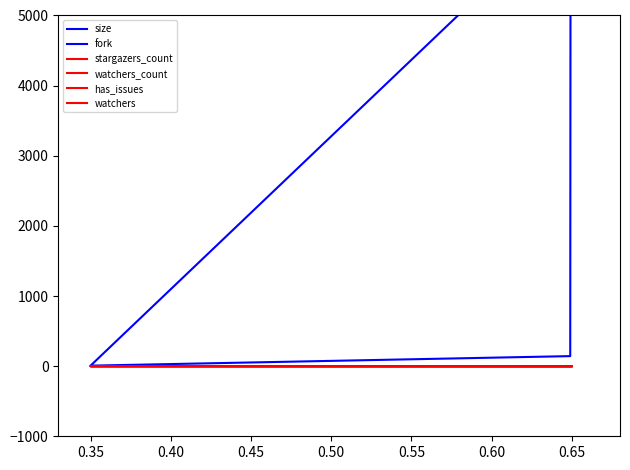

What are all the series names shown in the legend?

size, fork, stargazers_count, watchers_count, has_issues, watchers